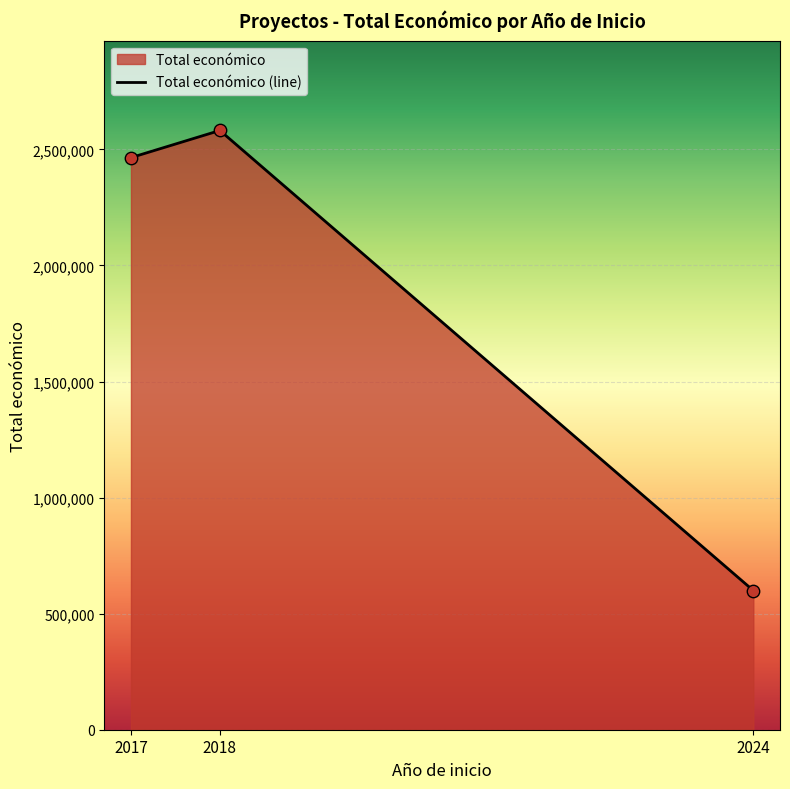

What is the change in value from 2018 to 2024?

-1982038